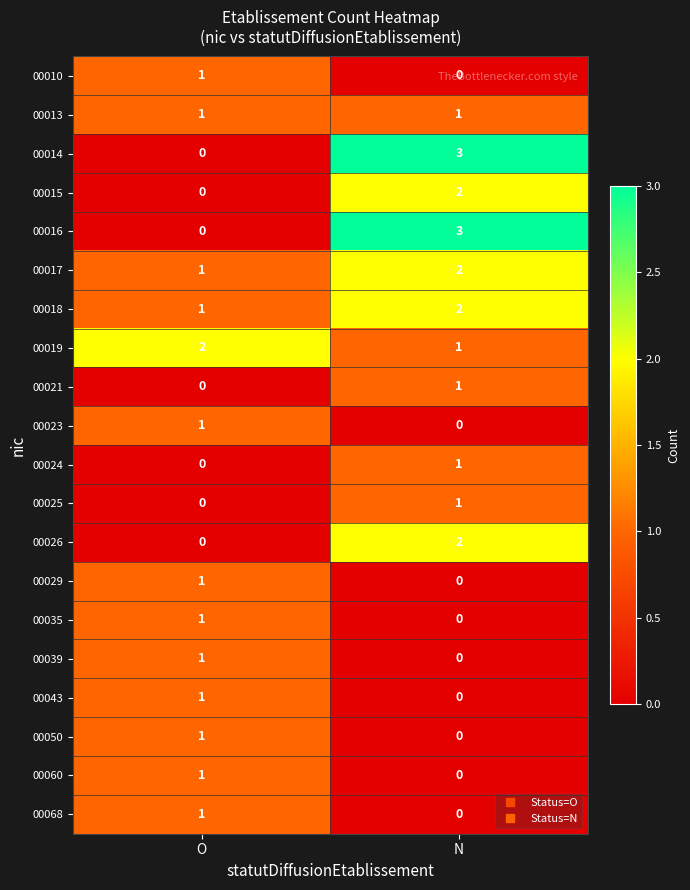

Which label corresponds to the largest value in the chart?

N